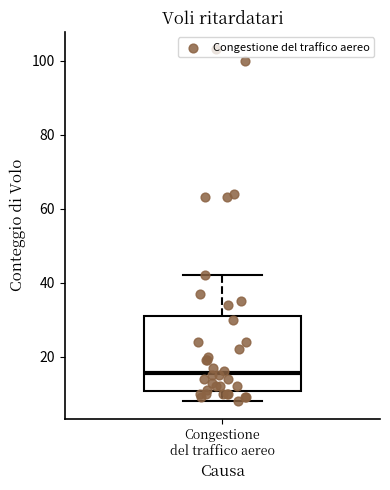

Where does the upper whisker of the box for Congestione del traffico aereo end on the y-axis? The values are not printed on the chart, so give them approximately, as read against the axis.

42